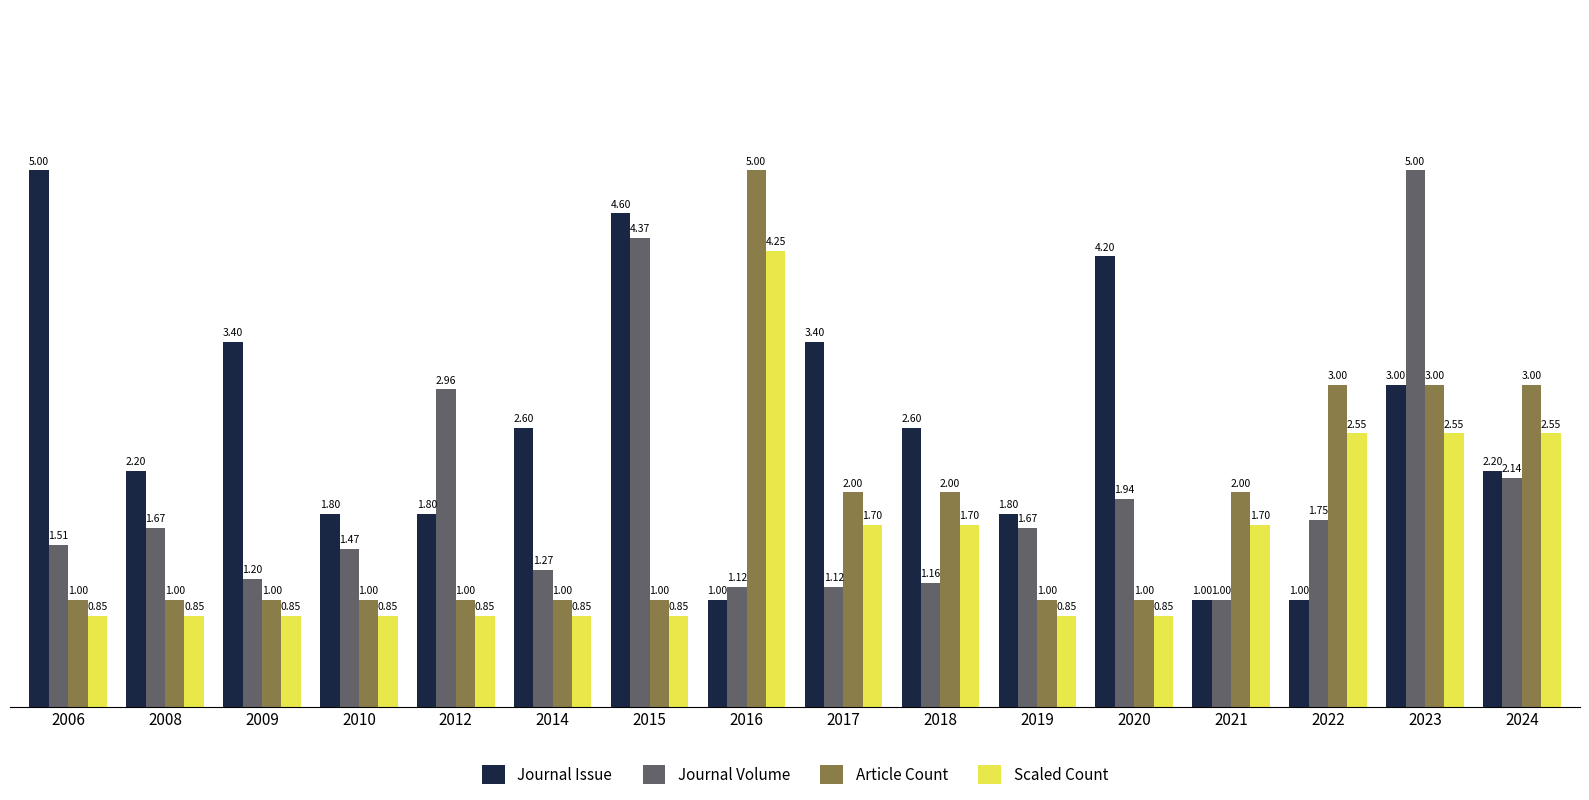

At 2020, list the series in order from smallest to largest.

Scaled Count, Article Count, Journal Volume, Journal Issue